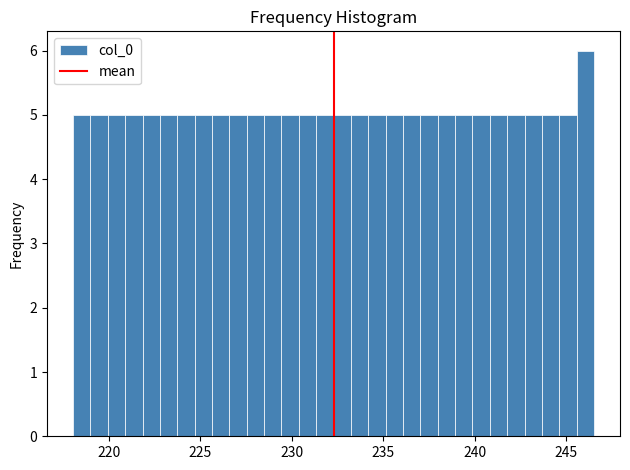

Around what value on the x-axis is the tallest bar? Give the approximate position of its centre, as read against the axis.

246.0